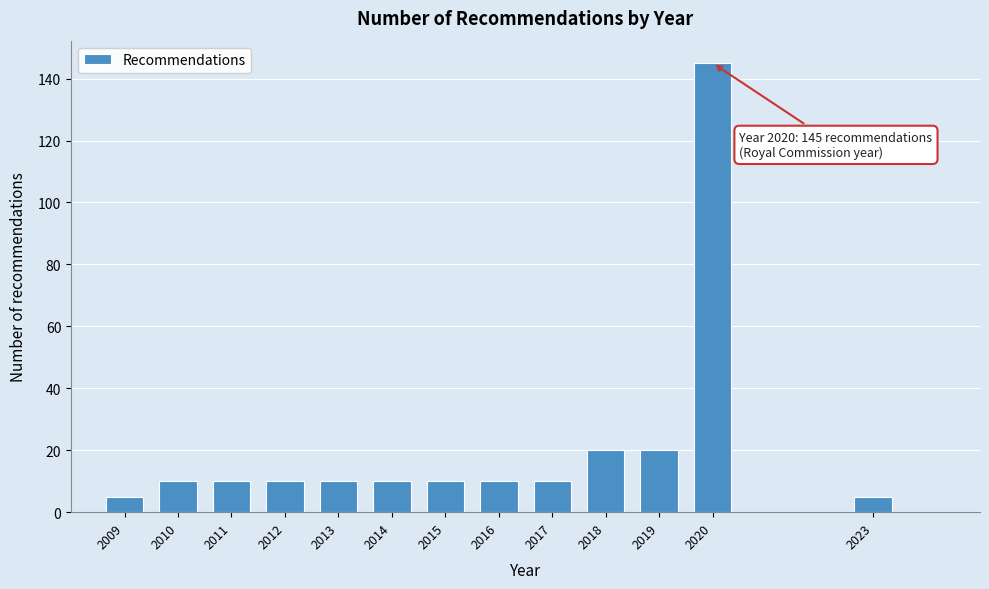

Reading right to left, transcribe all the data shown in this chart.

2023=5	2020=145	2019=20	2018=20	2017=10	2016=10	2015=10	2014=10	2013=10	2012=10	2011=10	2010=10	2009=5